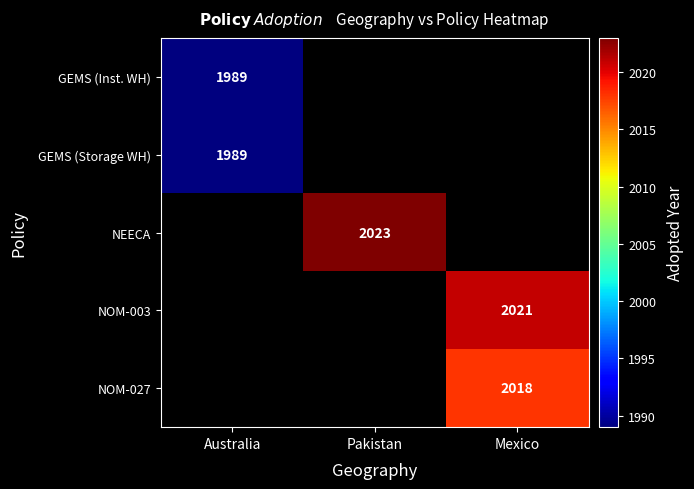

The NOM-027 series shows 2018 at Mexico. True or false?

True